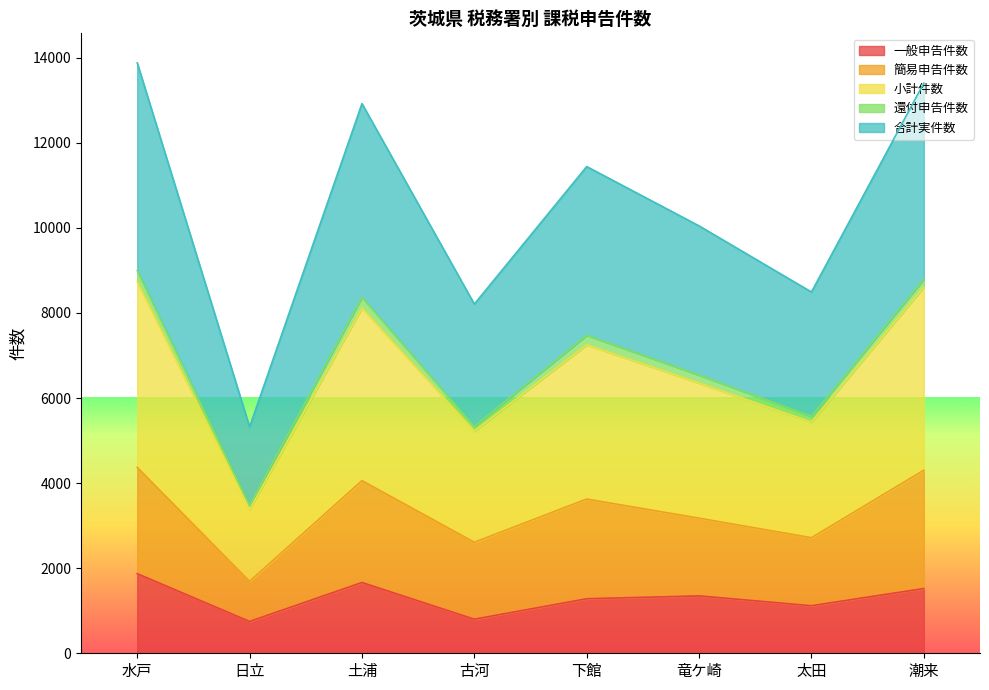

Between 日立 and 太田, which is larger?

太田